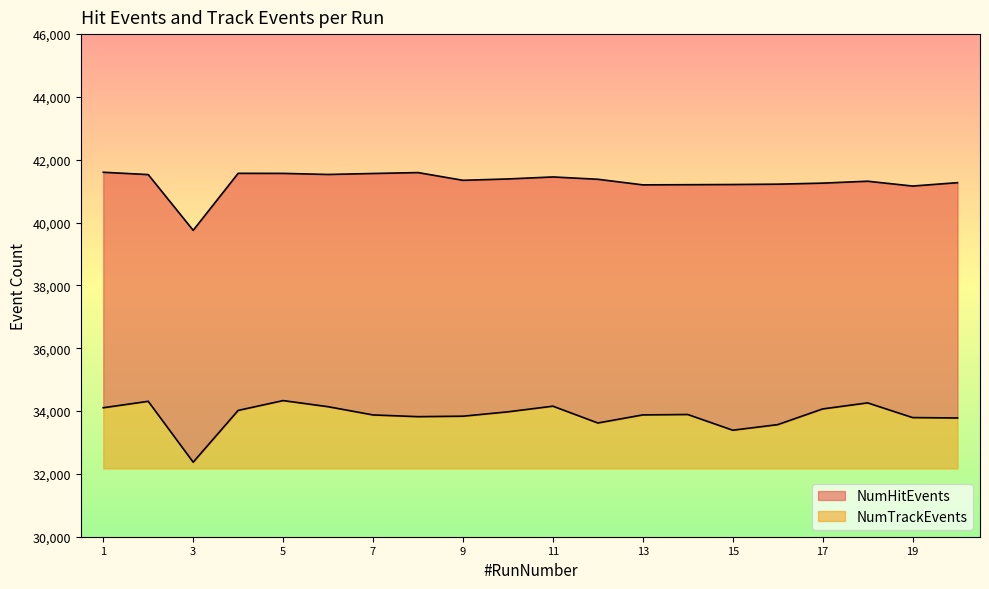

Does the chart display data point markers on the line(s)?

No